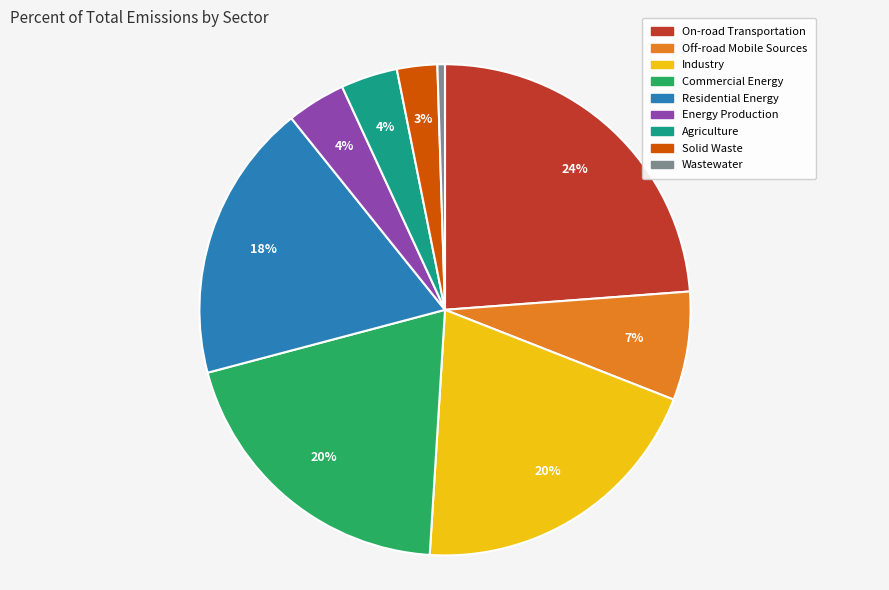

Combined, do Commercial Energy and Residential Energy account for over 50%?

No